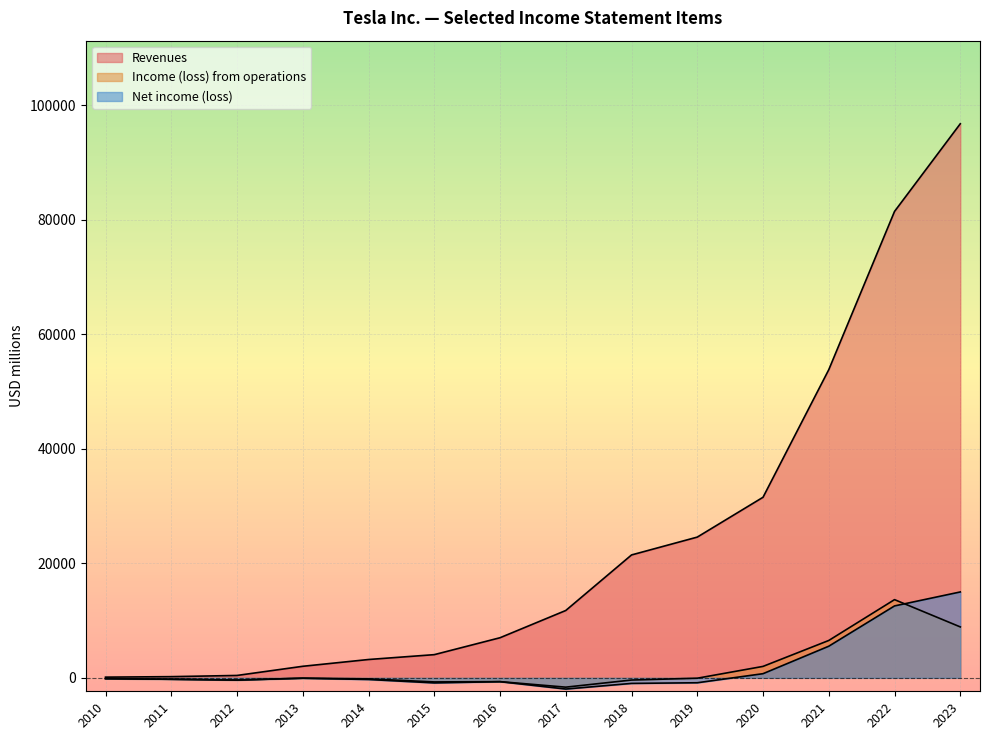

True or false: Net income (loss) and Revenues cross at least once.

False